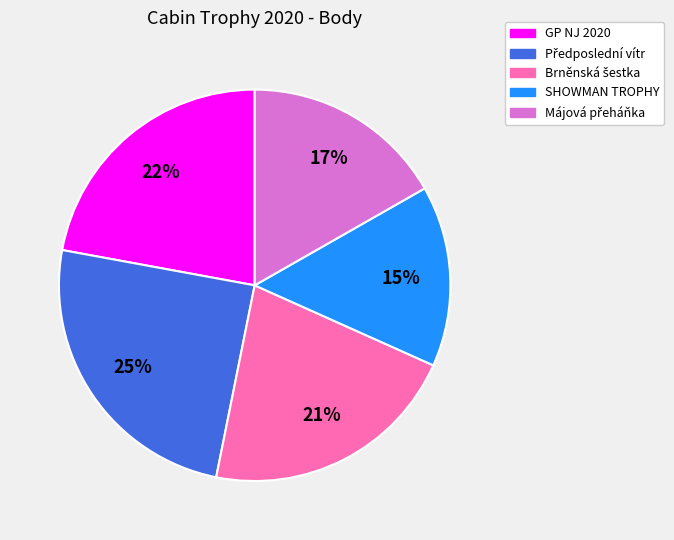

Is the sum of GP NJ 2020 and SHOWMAN TROPHY greater than half?

No